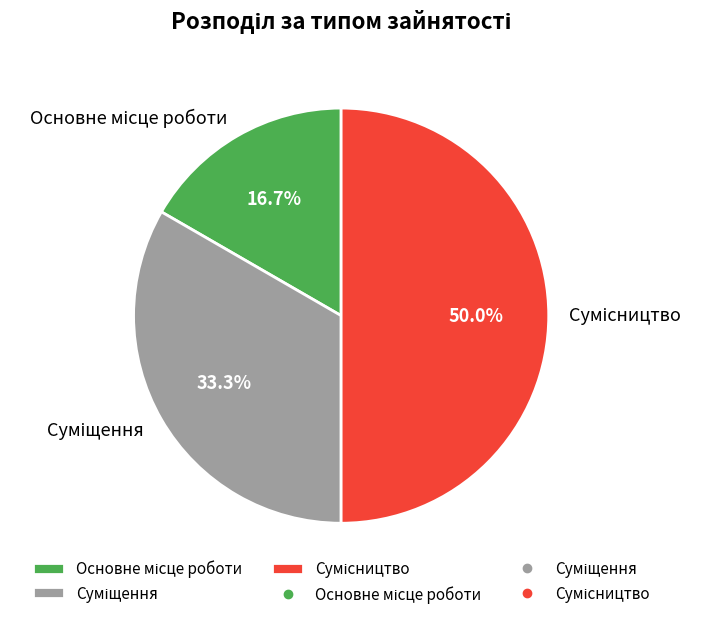

How many segments does this pie chart have?

3